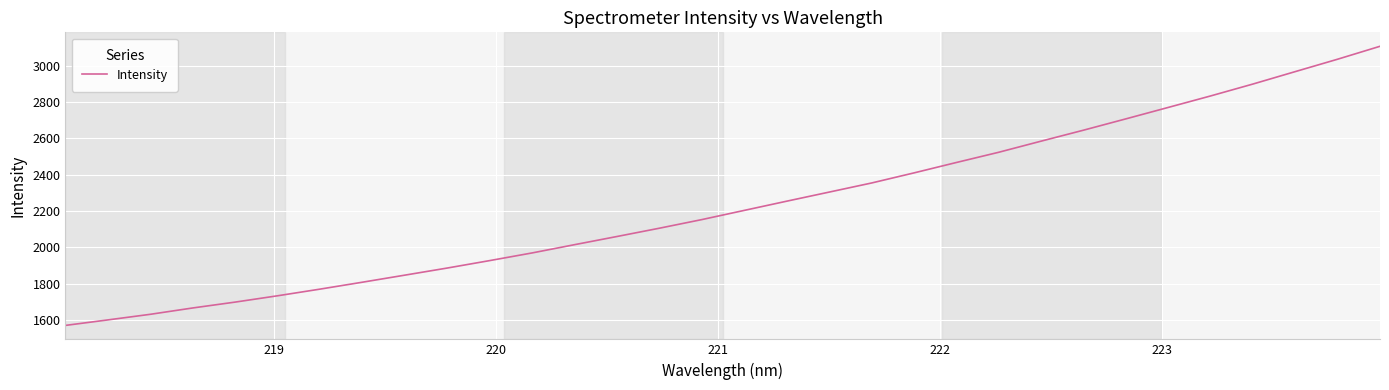

What is the maximum value shown in the chart?

3106.2